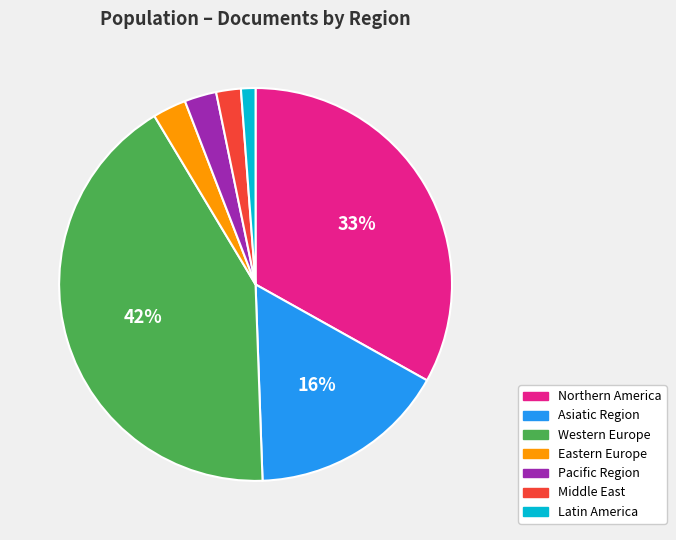

The Middle East slice represents 2% of the pie. True or false?

True